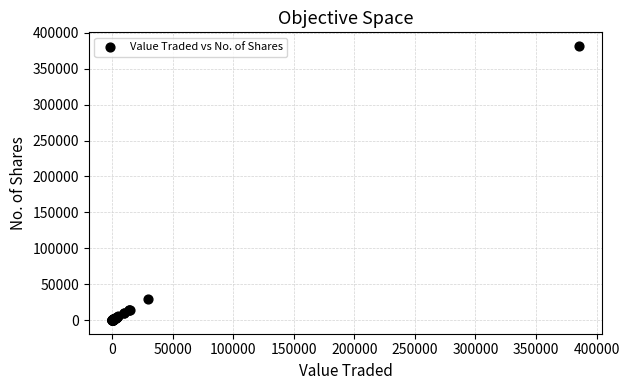

What Y value in the scatter plot is closest to 190873?

29521